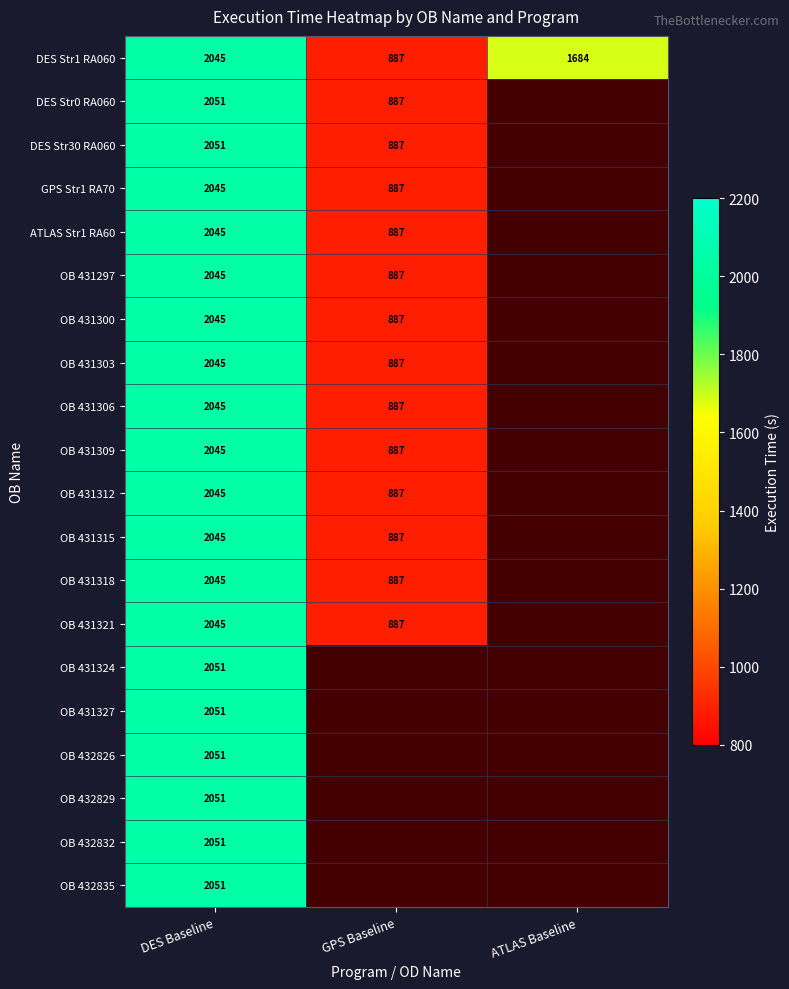

The OB 431315 series shows 225.7 at GPS Baseline. True or false?

False